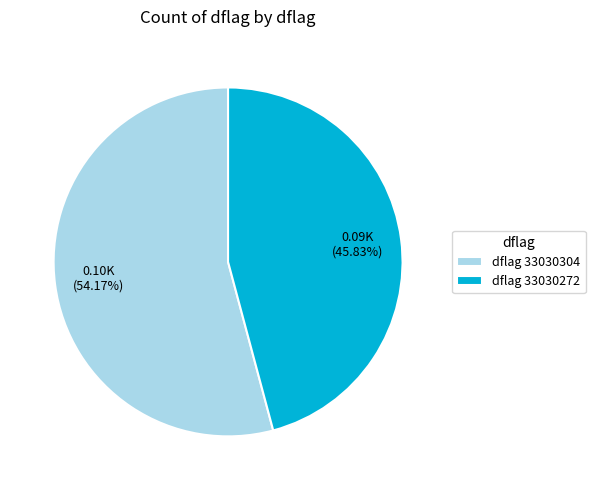

Do dflag 33030272 and dflag 33030304 together represent more than half of the pie?

Yes